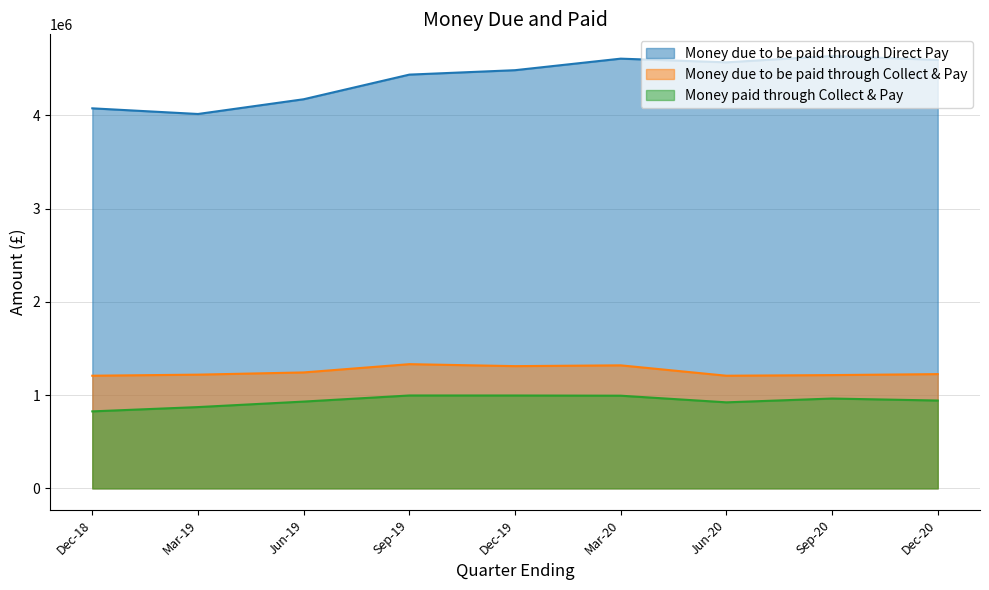

Read the Money due to be paid through Collect & Pay value at Jun-19, to the nearest 100.

1243000